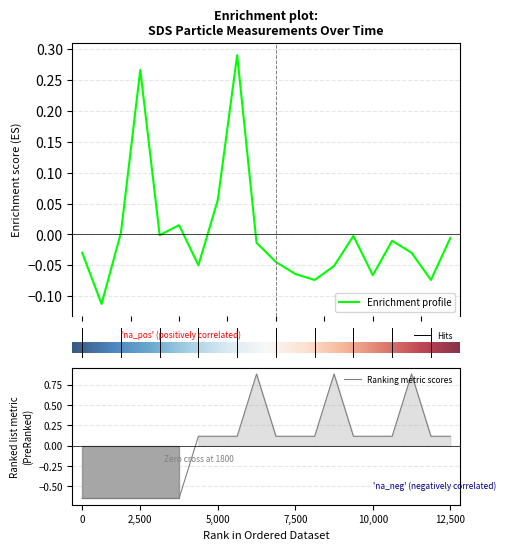

Is it true that Ranking metric scores equals 0.0 at 10,000?

False